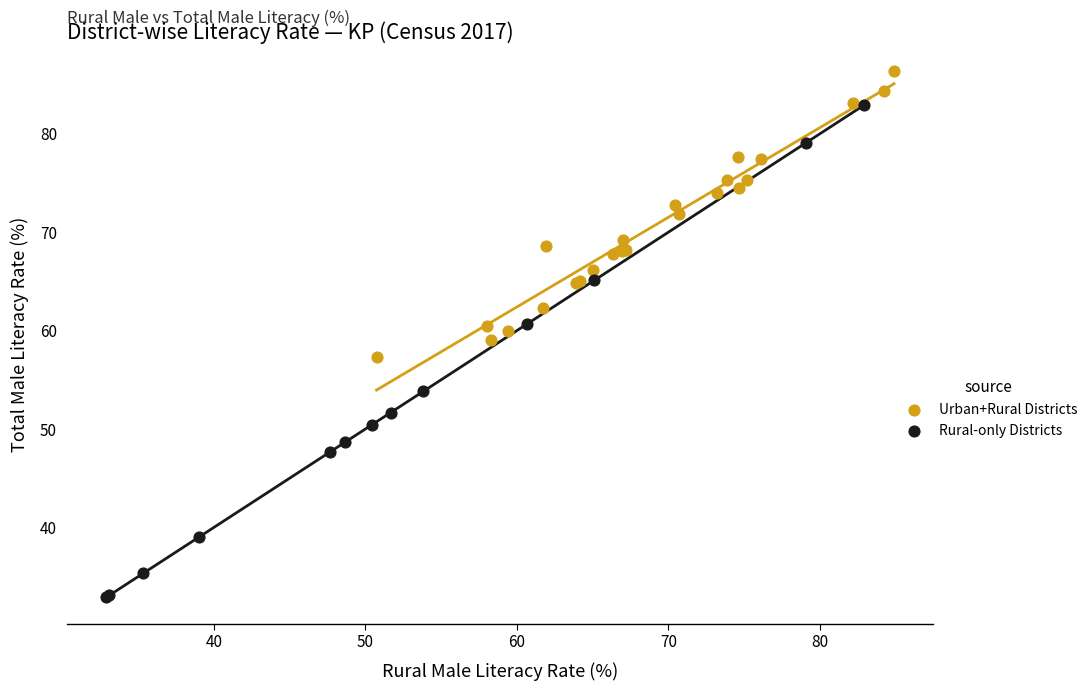

Which series reaches the minimum Y coordinate?

Rural-only Districts